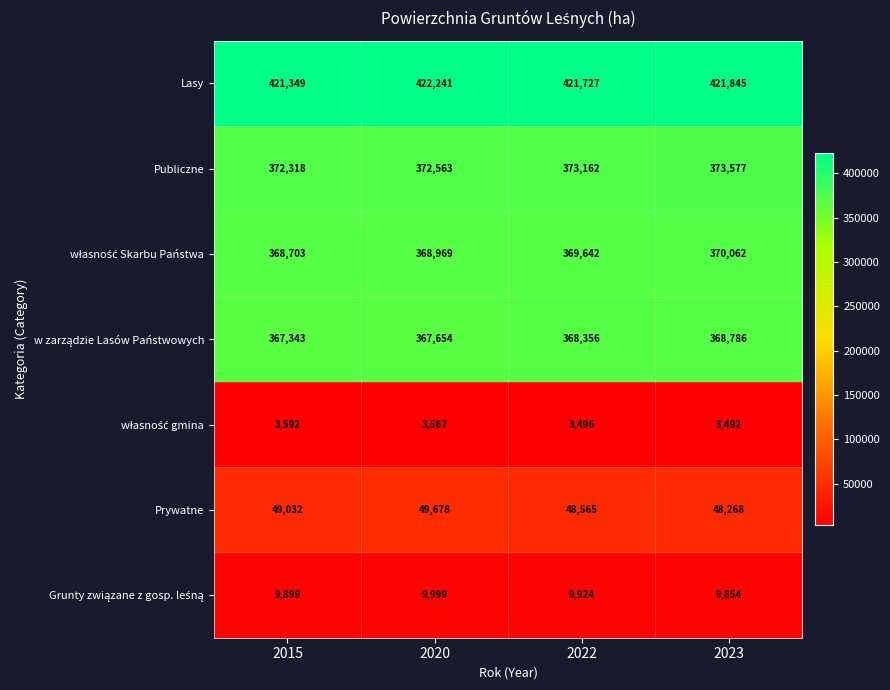

What is the sum of all Publiczne values?

1491620